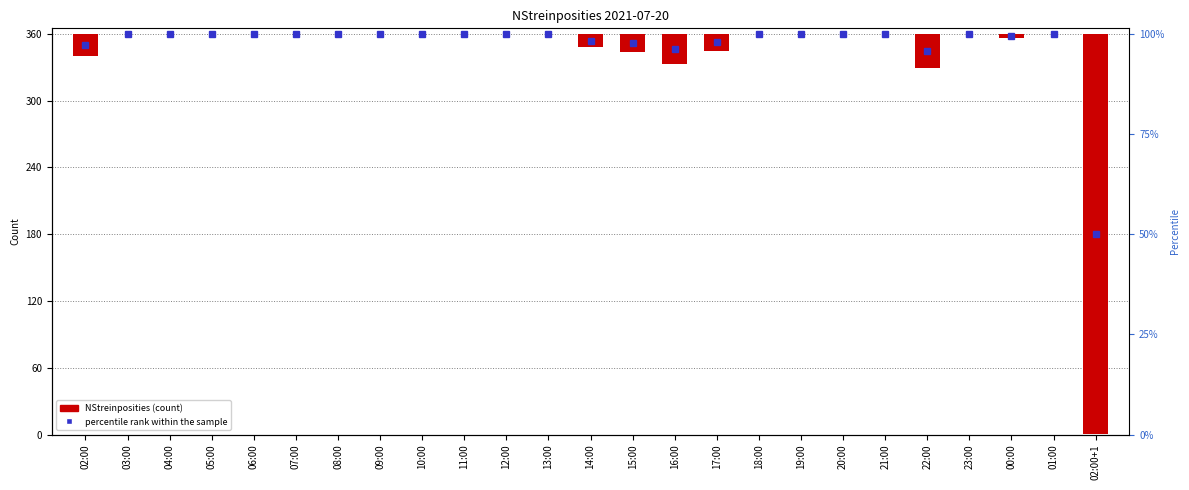

Reading right to left, list all the values displayed in this chart.

02:00+1=-359	01:00=0	00:00=-4	23:00=0	22:00=-31	21:00=0	20:00=0	19:00=0	18:00=0	17:00=-15	16:00=-27	15:00=-16	14:00=-12	13:00=0	12:00=0	11:00=0	10:00=0	09:00=0	08:00=0	07:00=0	06:00=0	05:00=0	04:00=0	03:00=0	02:00=-20